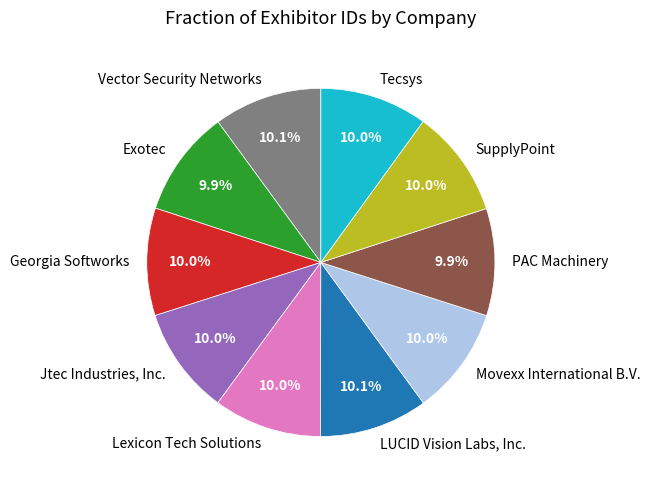

What portion of the pie excludes Exotec?

90.1%